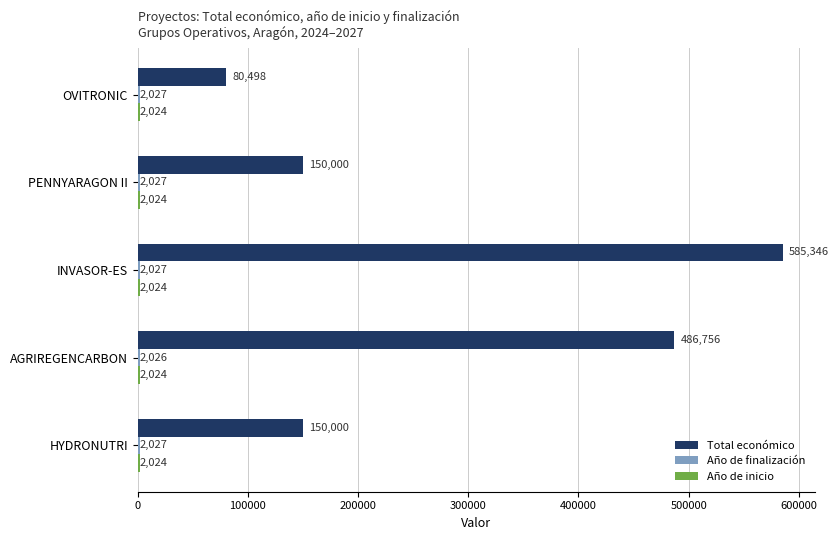

What is the maximum value for Total económico?

585346